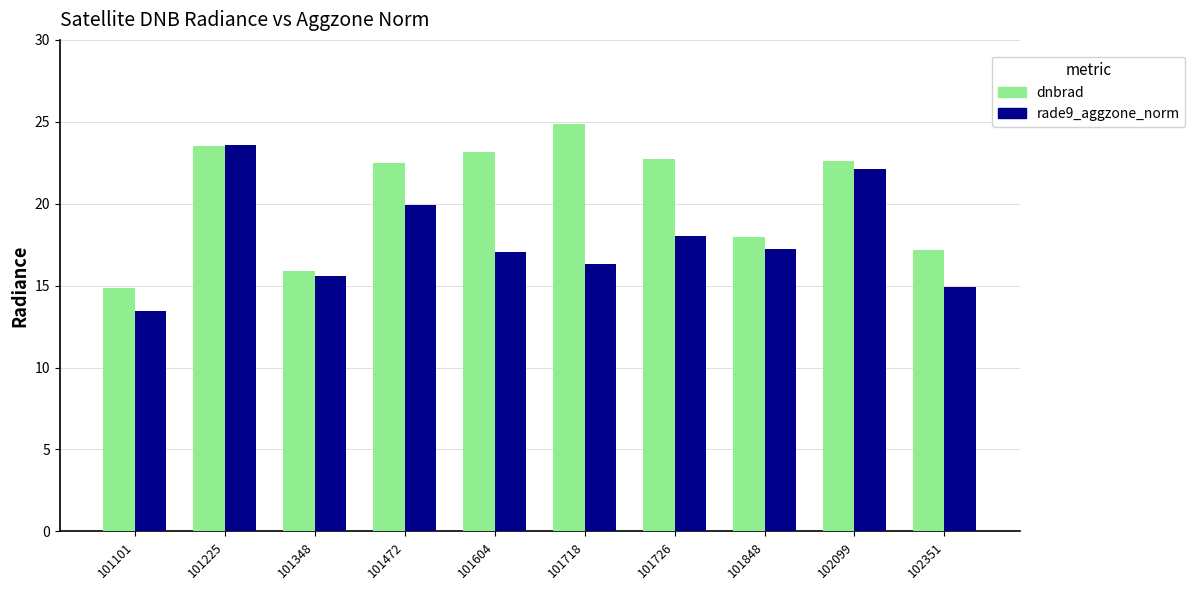

At which category is the sum across all series the highest?

101225